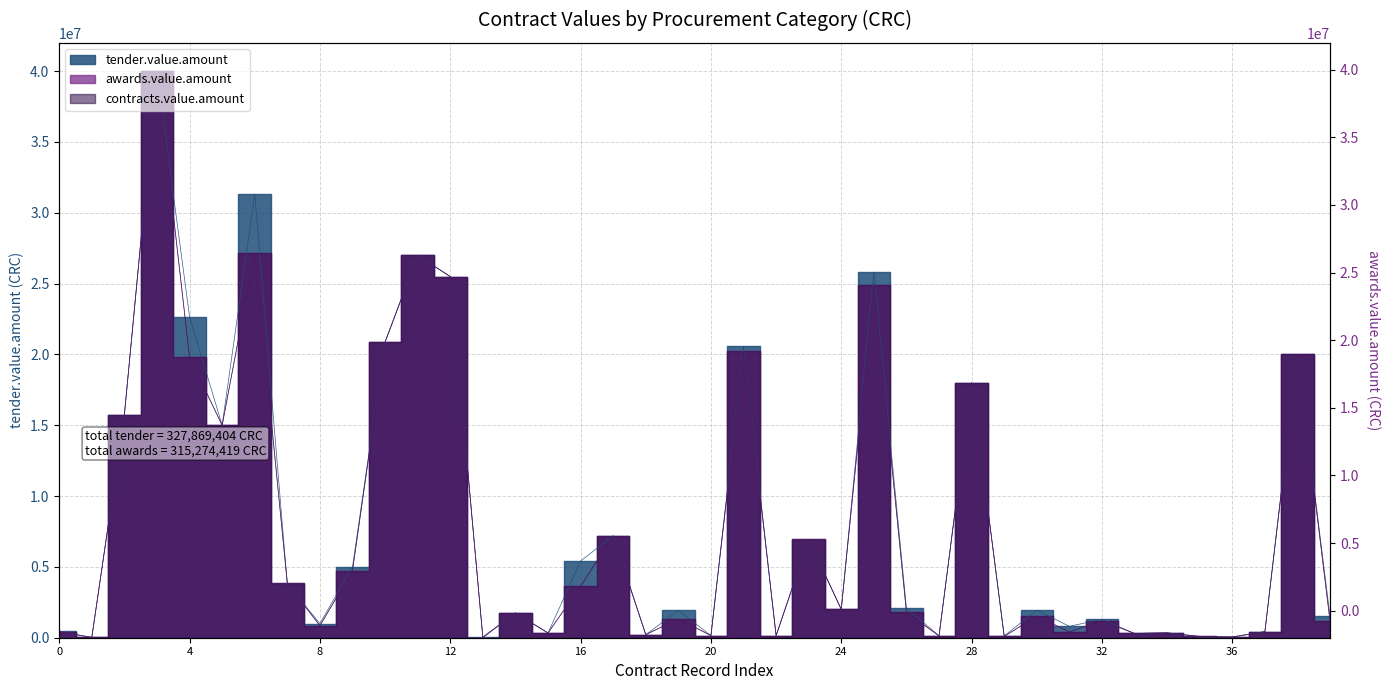

How many interior local valleys does the contracts.value.amount series have?

14